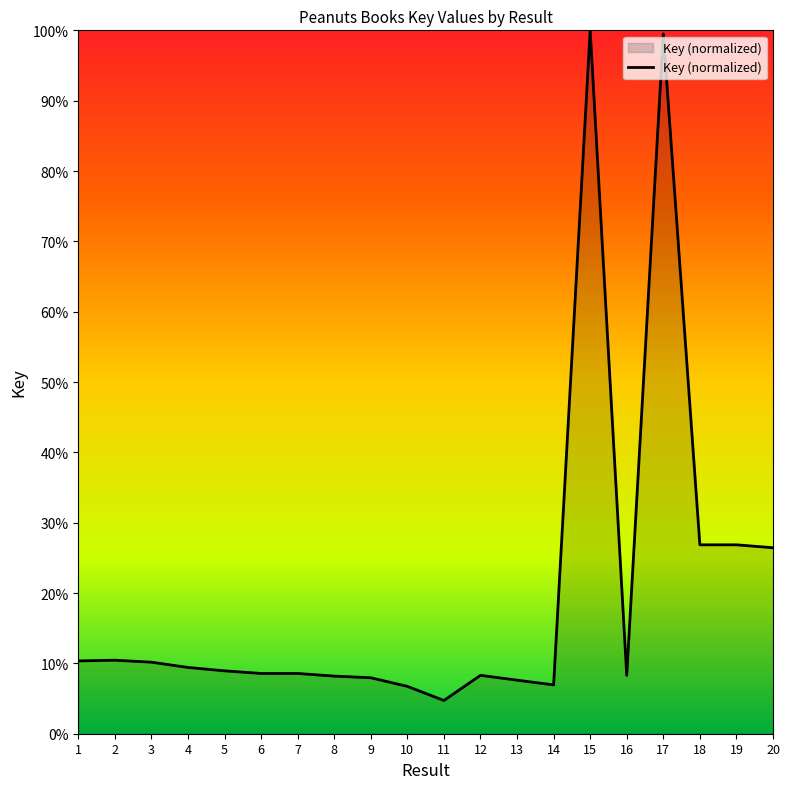

What is the change in value from 2 to 18?

+16.4